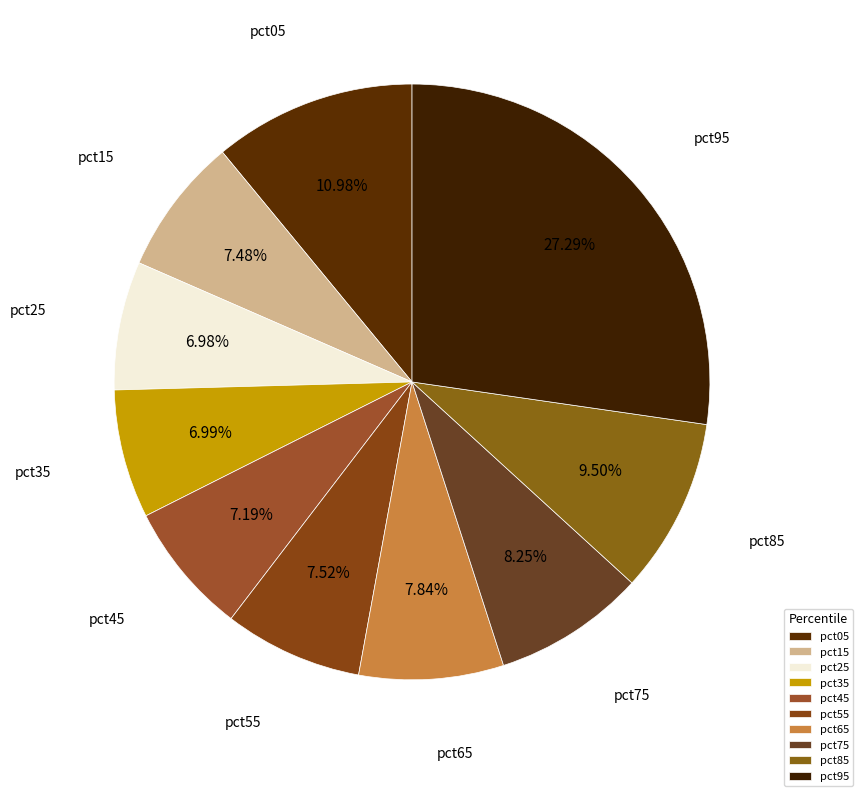

Between pct15 and pct85, which is larger?

pct85